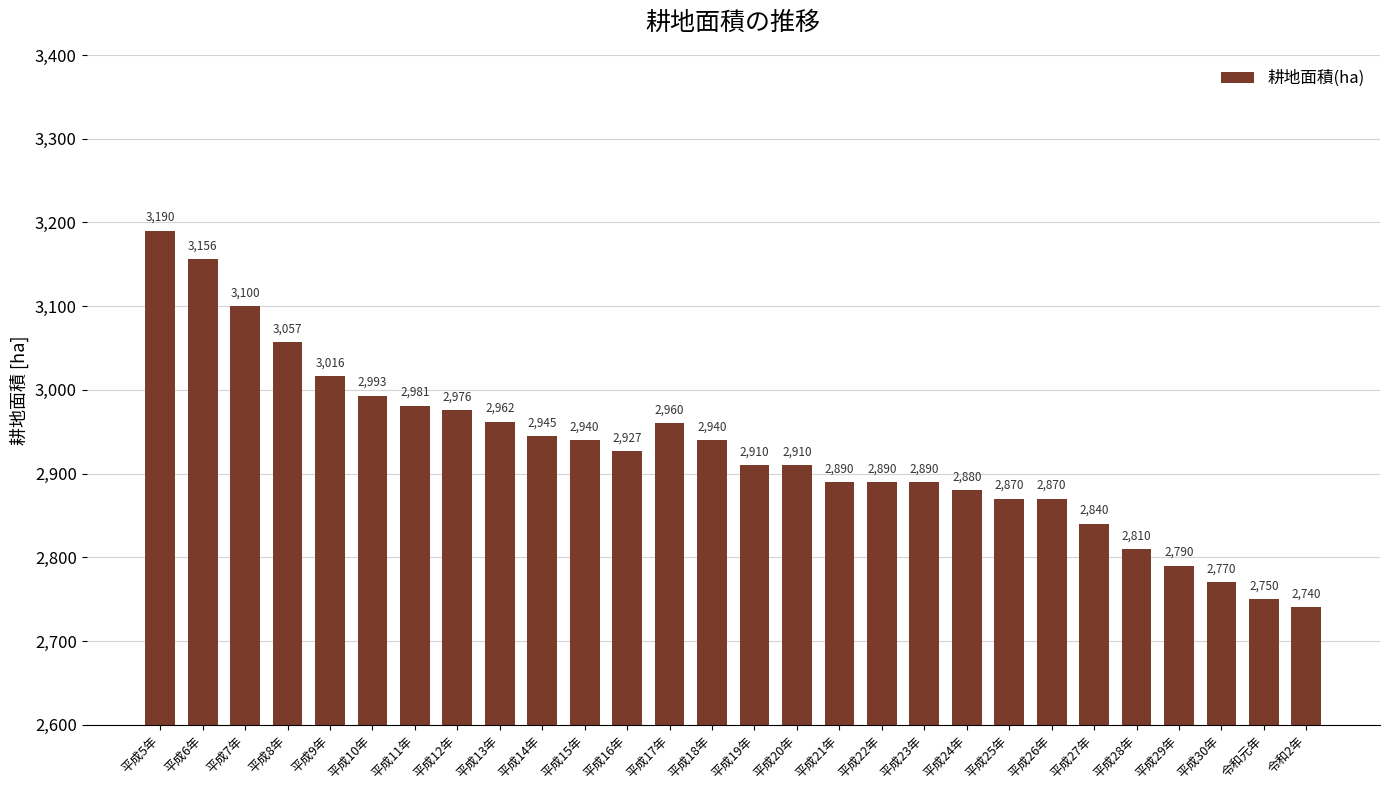

What position from the left is 平成8年?

4